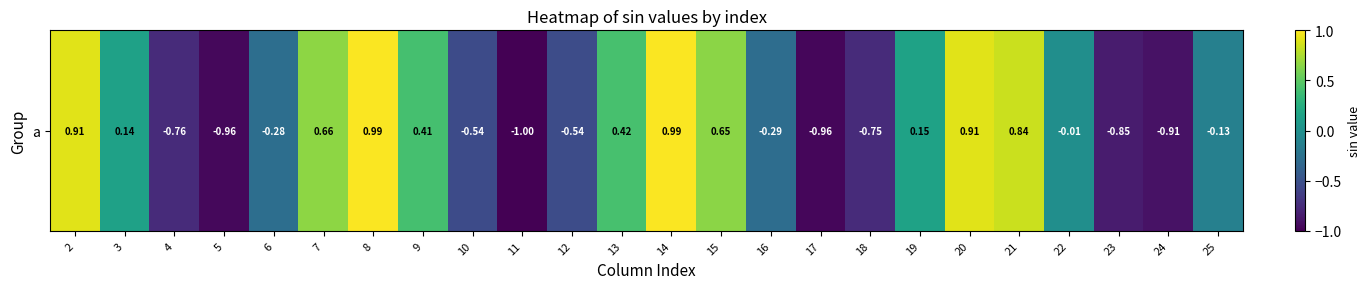

What is the difference between the values at 18 and 15?

1.4